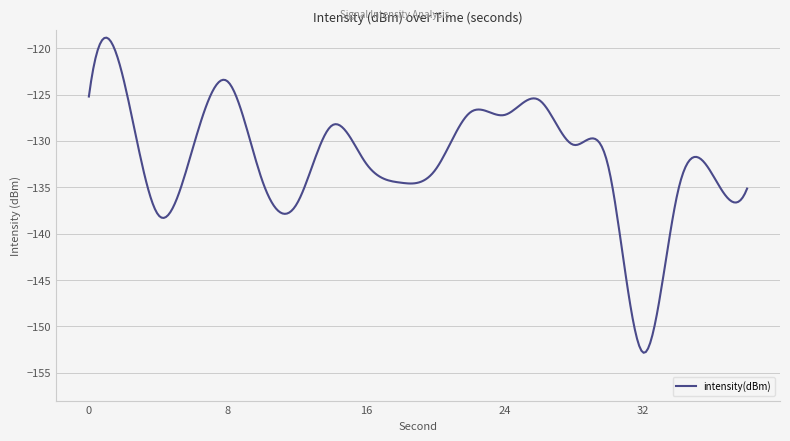

What is the difference between the maximum and minimum values?

34.0